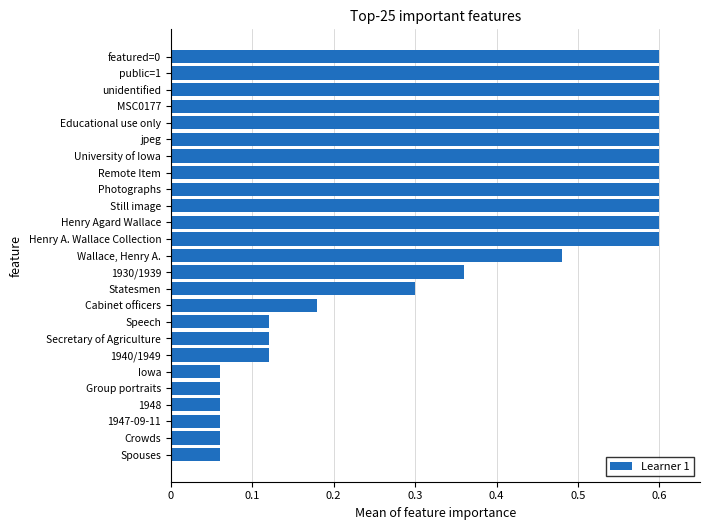

What is the sum of the values at Educational use only and MSC0177?

1.2